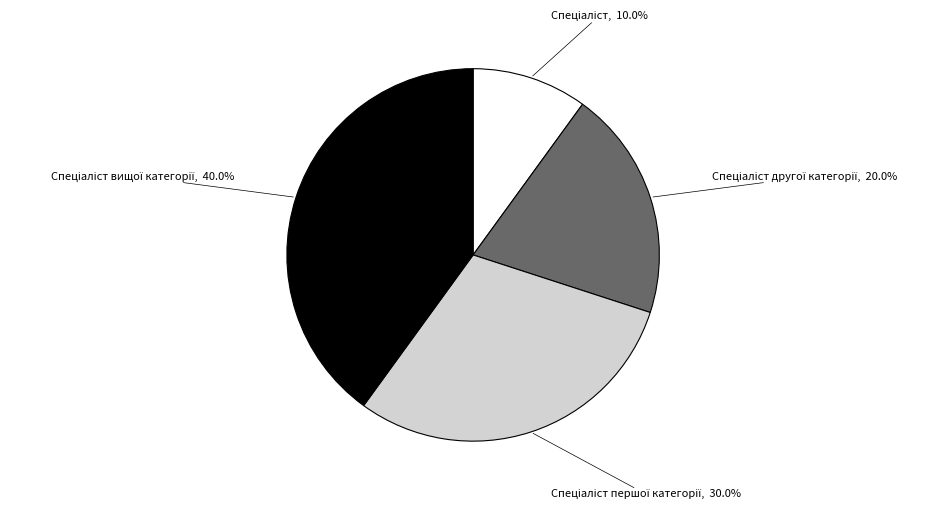

To the nearest percent, what is the average slice percentage?

25%